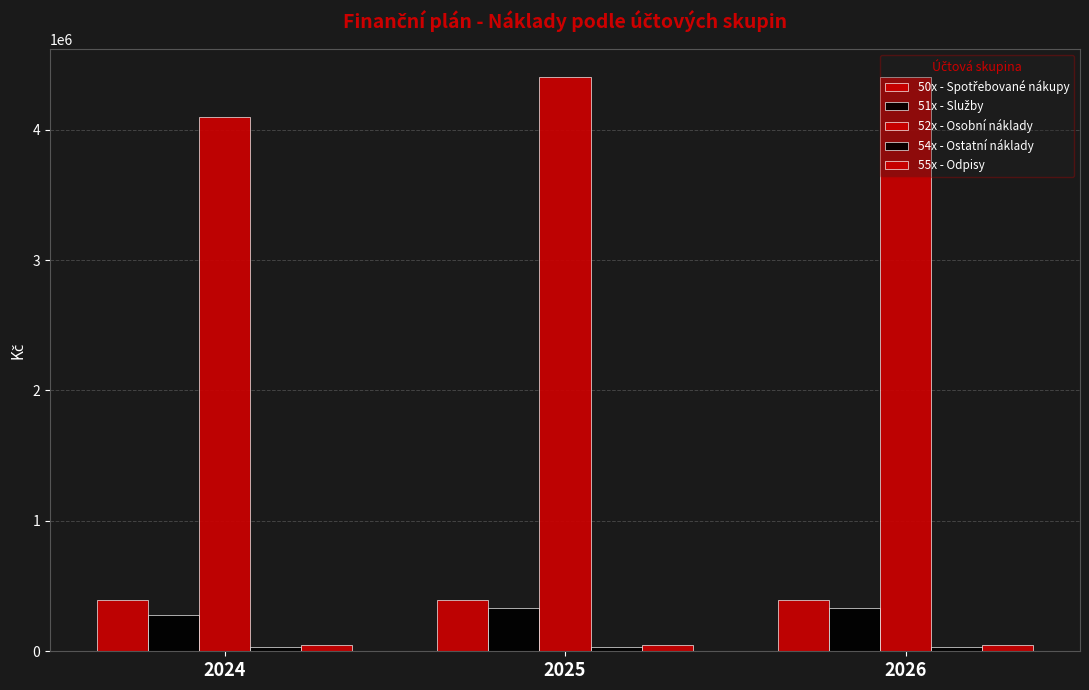

At how many categories does at least one series exceed 2436745?

3